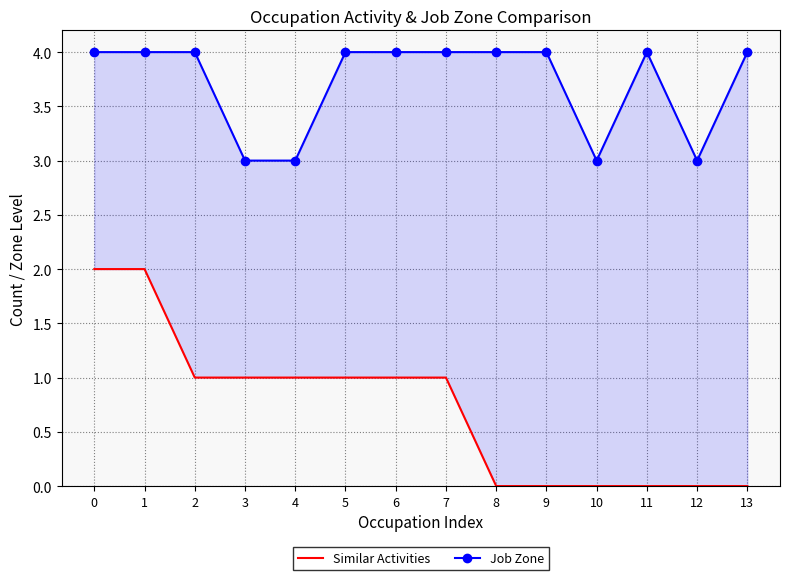

How many series are shown in this chart?

2